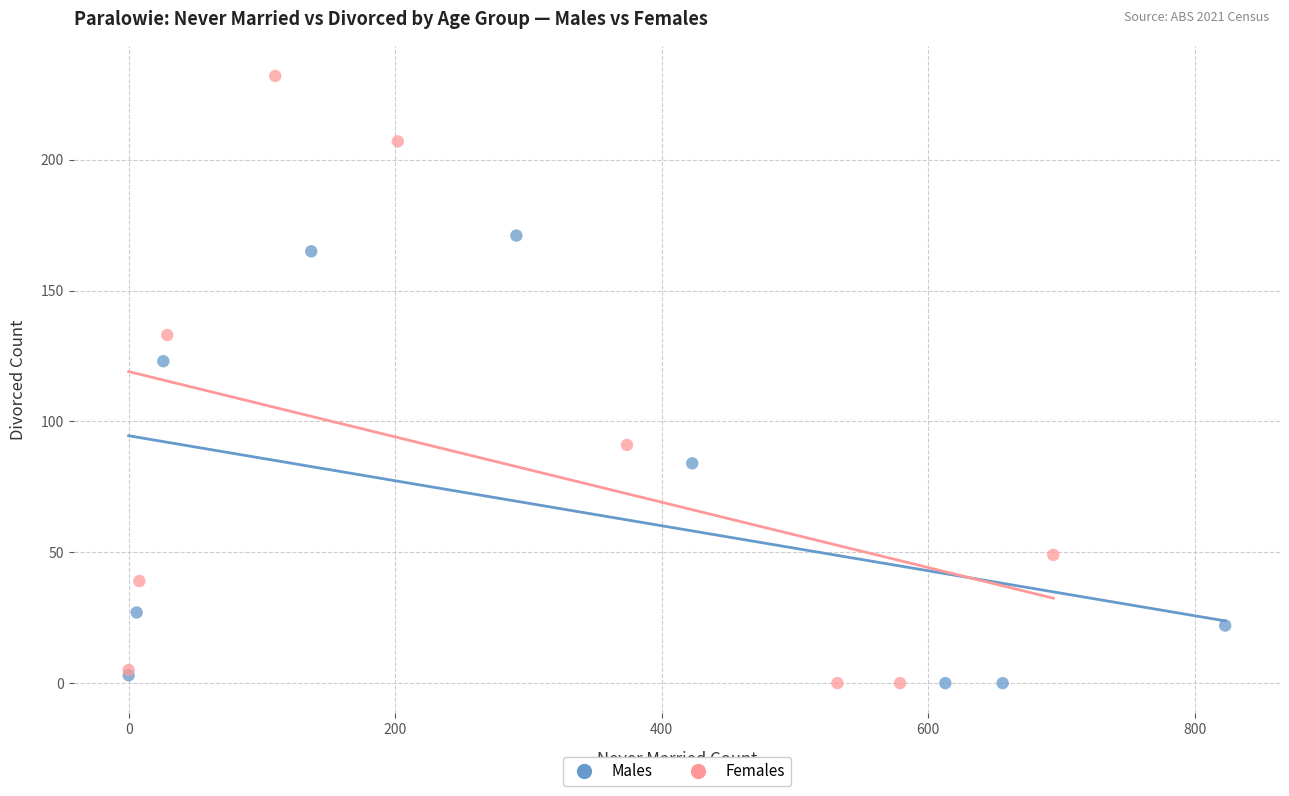

Which series contains the highest Y value?

Females